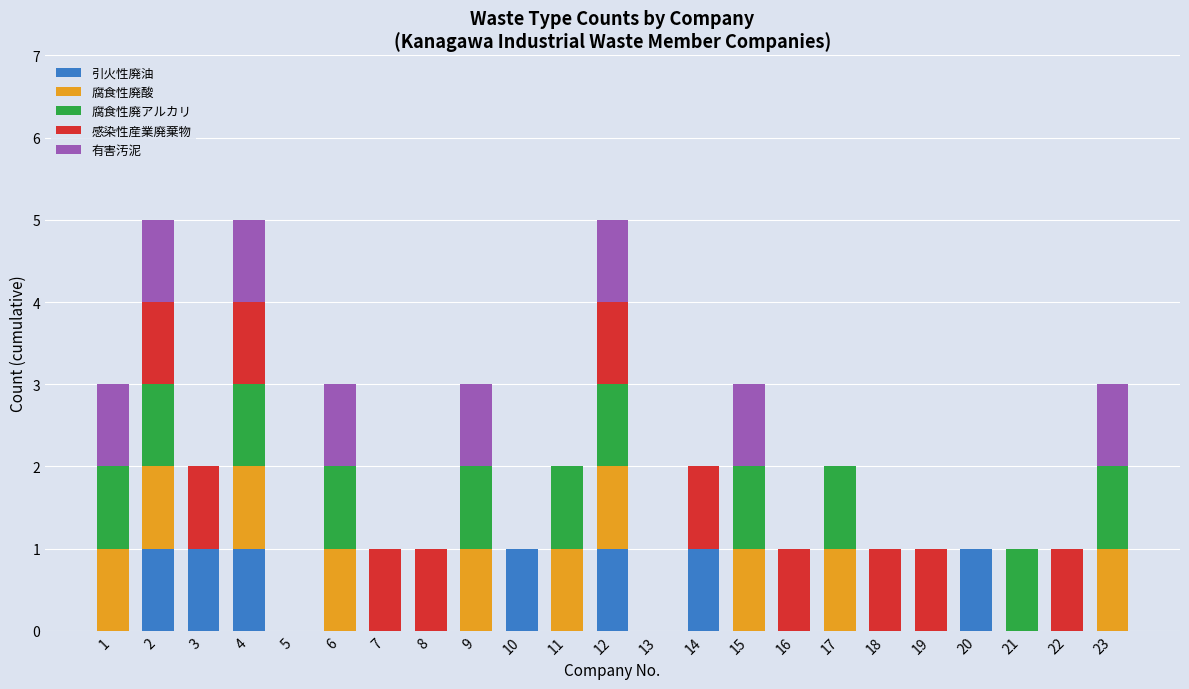

True or false: 引火性廃油 has a value of 0 at 19.

True